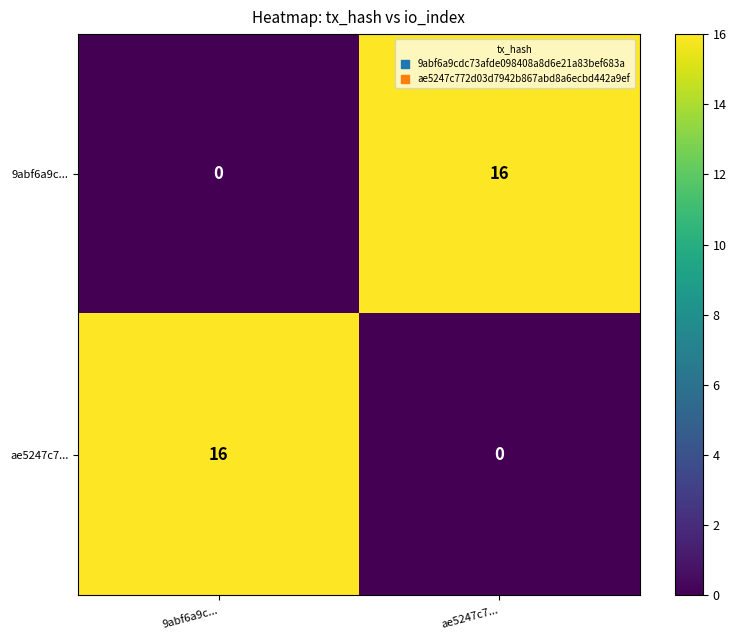

What is the average value of the 9abf6a9c... series?

8